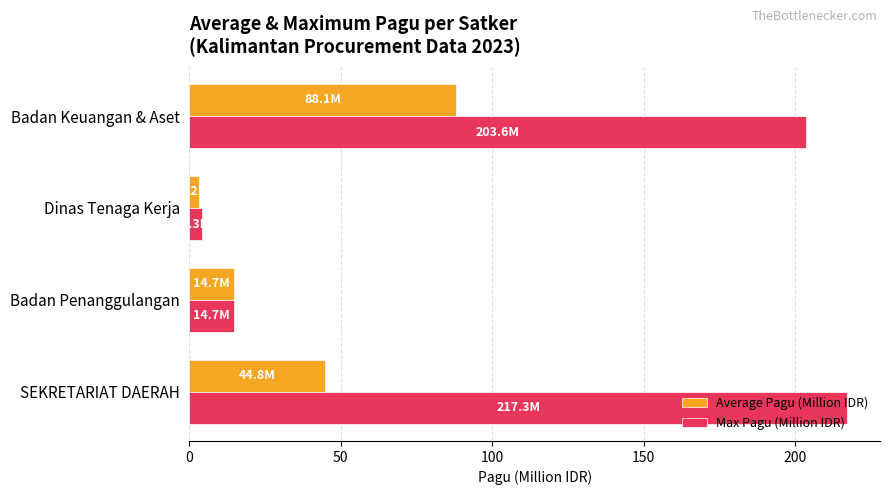

What is the greatest value displayed?

217.3